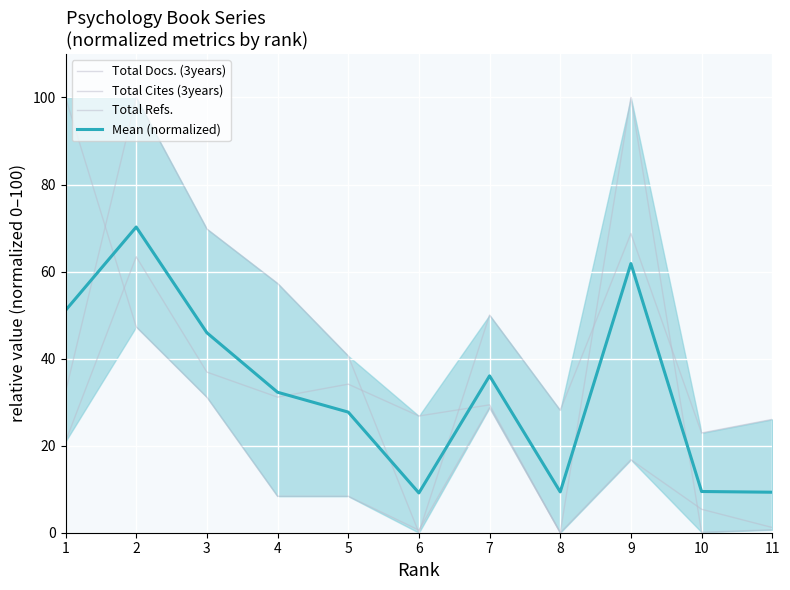

Which category has the lowest value in the Total Cites (3years) series?

8